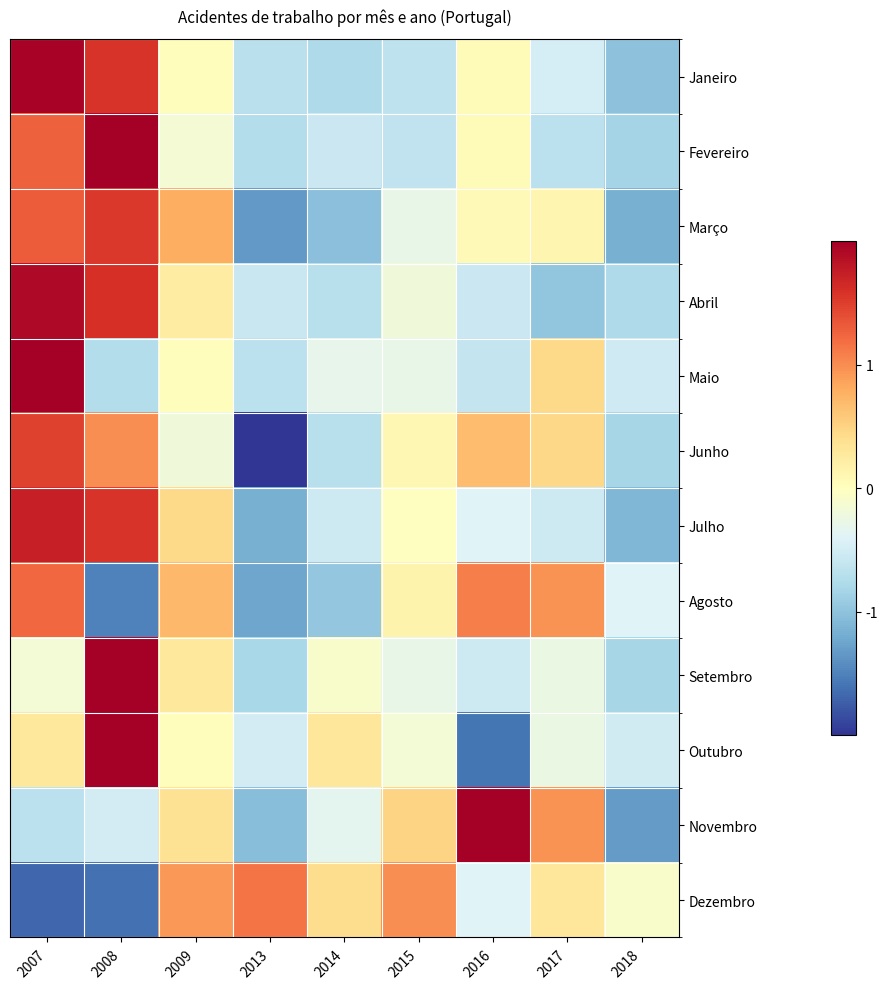

At how many categories does at least one series exceed 0?

8